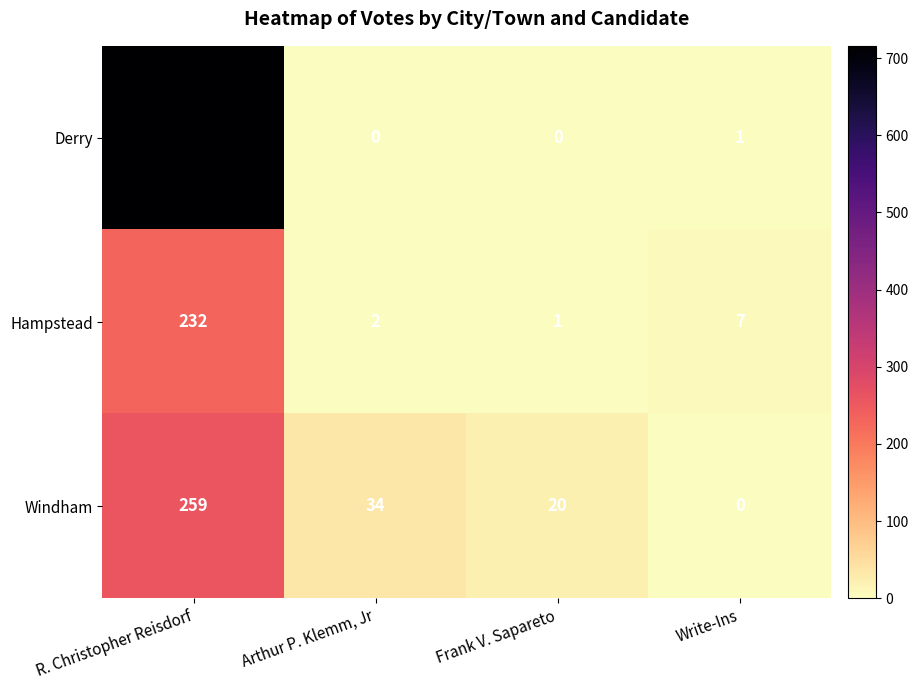

Which series has the widest spread of values?

Derry